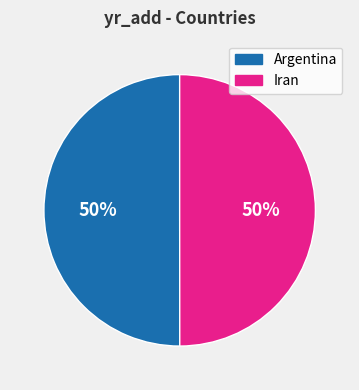

To the nearest percent, what percentage of the pie is Iran?

50%